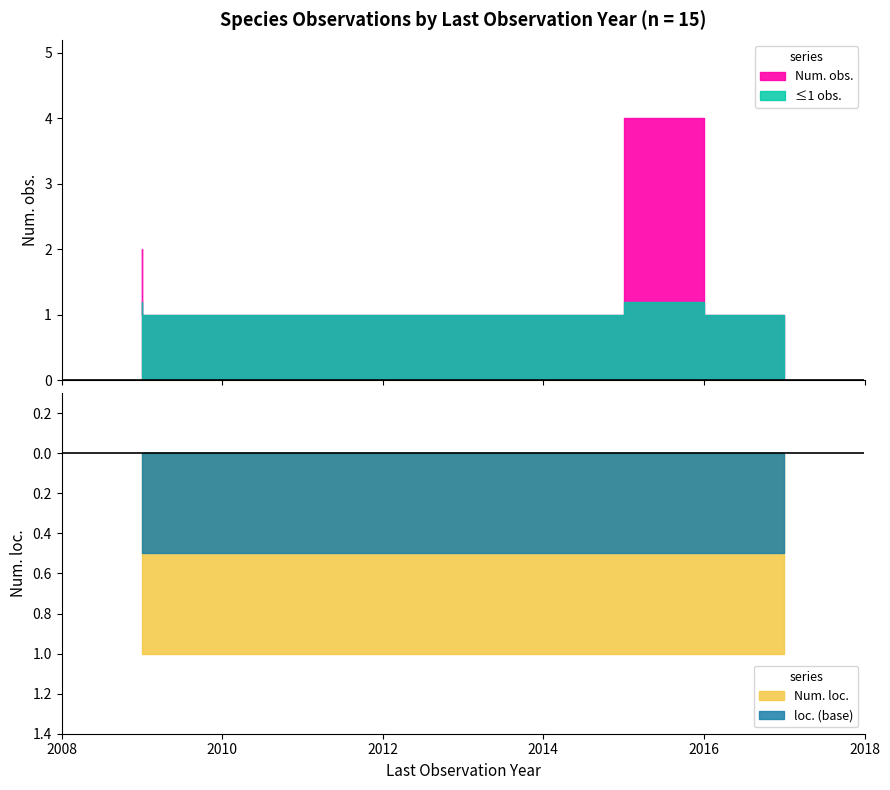

True or false: Num. obs. and Num. loc. intersect in this chart.

False